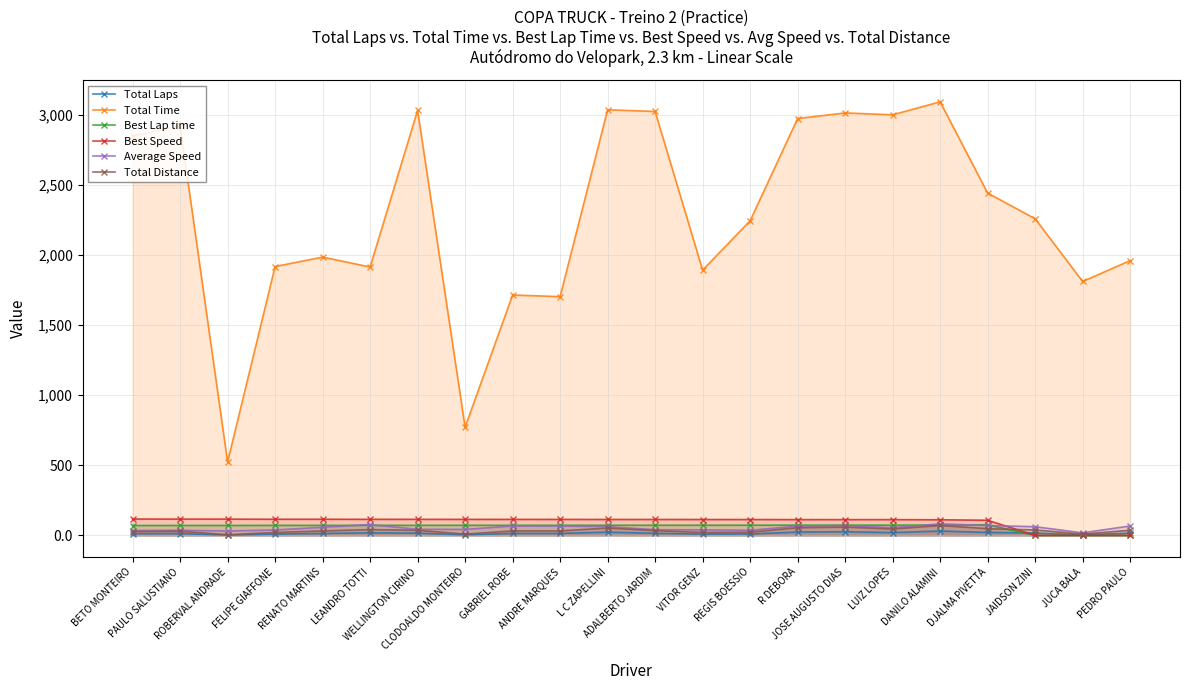

Reading right to left, extract all data points from this chart.

Total Laps: PEDRO PAULO=16.0	JUCA BALA=4.0	JAIDSON ZINI=17.0	DJALMA PIVETTA=21.0	DANILO ALAMINI=31.0	LUIZ LOPES=20.0	JOSE AUGUSTO DIAS=26.0	R DEBORA=24.0	REGIS BOESSIO=10.0	VITOR GENZ=9.0	ADALBERTO JARDIM=15.0	L C ZAPELLINI=23.0	ANDRE MARQUES=14.0	GABRIEL ROBE=14.0	CLODOALDO MONTEIRO=4.0	WELLINGTON CIRINO=16.0	LEANDRO TOTTI=18.0	RENATO MARTINS=14.0	FELIPE GIAFFONE=9.0	ROBERVAL ANDRADE=2.0	PAULO SALUSTIANO=13.0	BETO MONTEIRO=12.0
Total Time: PEDRO PAULO=1959.6	JUCA BALA=1810.7	JAIDSON ZINI=2258.1	DJALMA PIVETTA=2441.6	DANILO ALAMINI=3092.2	LUIZ LOPES=2999.6	JOSE AUGUSTO DIAS=3013.1	R DEBORA=2973.0	REGIS BOESSIO=2243.6	VITOR GENZ=1892.0	ADALBERTO JARDIM=3023.5	L C ZAPELLINI=3035.4	ANDRE MARQUES=1702.5	GABRIEL ROBE=1714.4	CLODOALDO MONTEIRO=771.6	WELLINGTON CIRINO=3031.0	LEANDRO TOTTI=1914.1	RENATO MARTINS=1984.7	FELIPE GIAFFONE=1917.5	ROBERVAL ANDRADE=524.0	PAULO SALUSTIANO=2920.1	BETO MONTEIRO=2848.3
Best Lap time: PEDRO PAULO=0.0	JUCA BALA=0.0	JAIDSON ZINI=0.0	DJALMA PIVETTA=76.0	DANILO ALAMINI=73.7	LUIZ LOPES=73.0	JOSE AUGUSTO DIAS=73.0	R DEBORA=73.0	REGIS BOESSIO=72.6	VITOR GENZ=72.5	ADALBERTO JARDIM=72.3	L C ZAPELLINI=72.3	ANDRE MARQUES=72.0	GABRIEL ROBE=71.9	CLODOALDO MONTEIRO=71.8	WELLINGTON CIRINO=71.7	LEANDRO TOTTI=71.7	RENATO MARTINS=71.4	FELIPE GIAFFONE=71.4	ROBERVAL ANDRADE=70.8	PAULO SALUSTIANO=70.7	BETO MONTEIRO=70.4
Best Speed: PEDRO PAULO=0.0	JUCA BALA=0.0	JAIDSON ZINI=0.0	DJALMA PIVETTA=107.9	DANILO ALAMINI=111.3	LUIZ LOPES=112.3	JOSE AUGUSTO DIAS=112.3	R DEBORA=112.3	REGIS BOESSIO=112.9	VITOR GENZ=113.2	ADALBERTO JARDIM=113.4	L C ZAPELLINI=113.4	ANDRE MARQUES=113.9	GABRIEL ROBE=114.0	CLODOALDO MONTEIRO=114.1	WELLINGTON CIRINO=114.3	LEANDRO TOTTI=114.4	RENATO MARTINS=114.9	FELIPE GIAFFONE=114.9	ROBERVAL ANDRADE=115.9	PAULO SALUSTIANO=116.0	BETO MONTEIRO=116.5
Average Speed: PEDRO PAULO=67.0	JUCA BALA=18.1	JAIDSON ZINI=61.7	DJALMA PIVETTA=70.5	DANILO ALAMINI=82.2	LUIZ LOPES=54.7	JOSE AUGUSTO DIAS=70.8	R DEBORA=66.2	REGIS BOESSIO=36.6	VITOR GENZ=39.0	ADALBERTO JARDIM=40.7	L C ZAPELLINI=62.1	ANDRE MARQUES=67.4	GABRIEL ROBE=67.0	CLODOALDO MONTEIRO=42.5	WELLINGTON CIRINO=43.3	LEANDRO TOTTI=77.1	RENATO MARTINS=57.8	FELIPE GIAFFONE=38.5	ROBERVAL ANDRADE=31.3	PAULO SALUSTIANO=36.5	BETO MONTEIRO=34.6
Total Distance: PEDRO PAULO=36.4	JUCA BALA=9.1	JAIDSON ZINI=38.7	DJALMA PIVETTA=47.8	DANILO ALAMINI=70.6	LUIZ LOPES=45.6	JOSE AUGUSTO DIAS=59.2	R DEBORA=54.7	REGIS BOESSIO=22.8	VITOR GENZ=20.5	ADALBERTO JARDIM=34.2	L C ZAPELLINI=52.4	ANDRE MARQUES=31.9	GABRIEL ROBE=31.9	CLODOALDO MONTEIRO=9.1	WELLINGTON CIRINO=36.4	LEANDRO TOTTI=41.0	RENATO MARTINS=31.9	FELIPE GIAFFONE=20.5	ROBERVAL ANDRADE=4.6	PAULO SALUSTIANO=29.6	BETO MONTEIRO=27.3